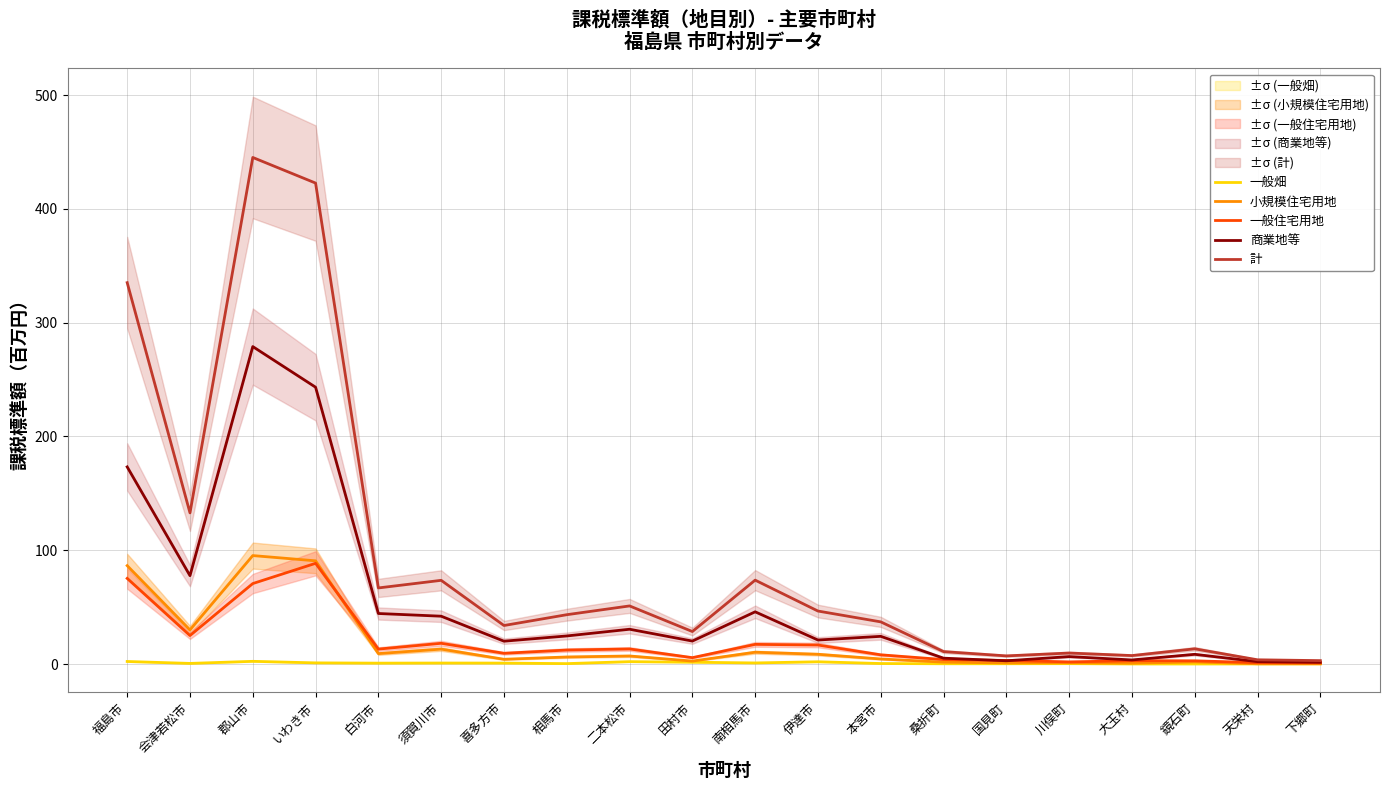

At which category does the chart reach its minimum across all series?

鏡石町